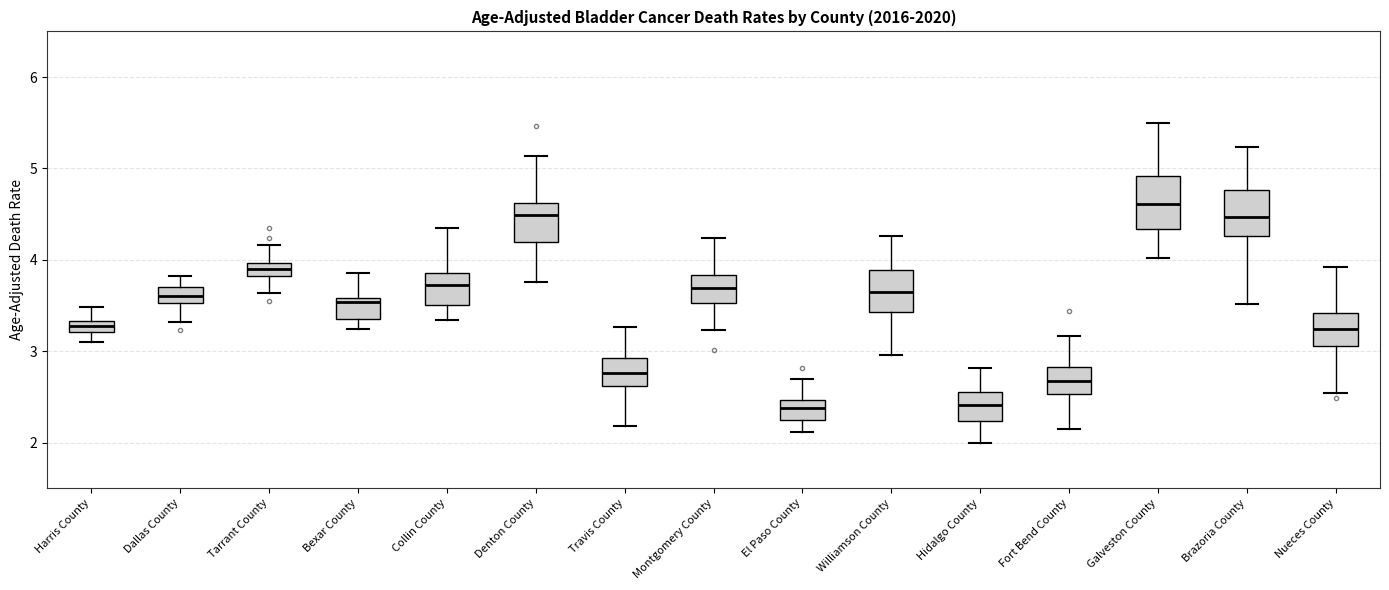

Which box's median line is the highest?

Galveston County